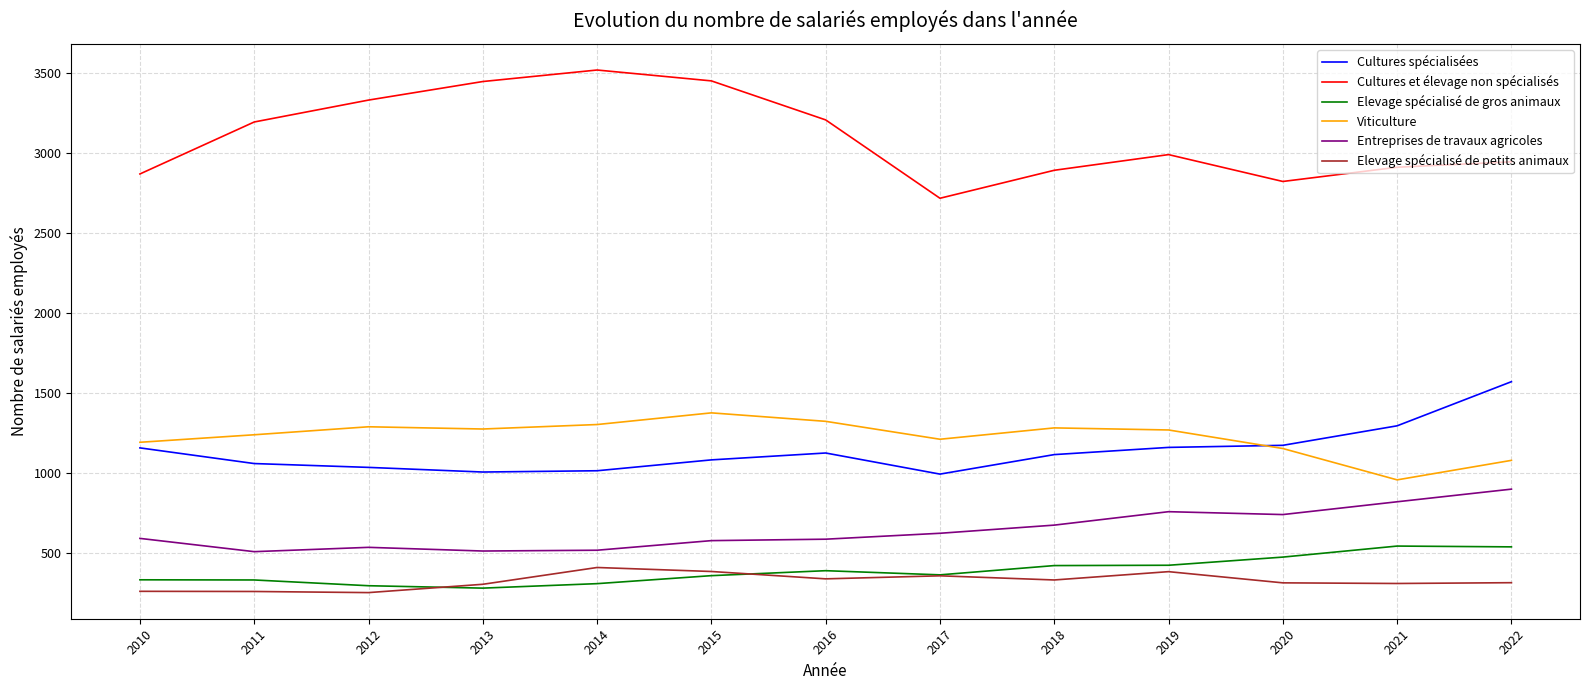

Which category has the lowest value in the Cultures et élevage non spécialisés series?

2017